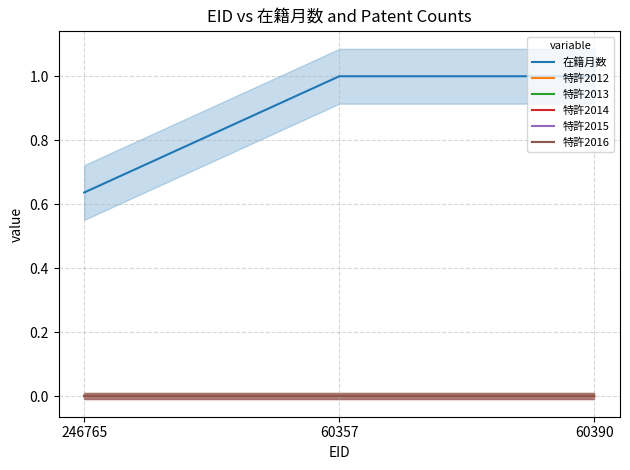

How many data points does each series have?

3